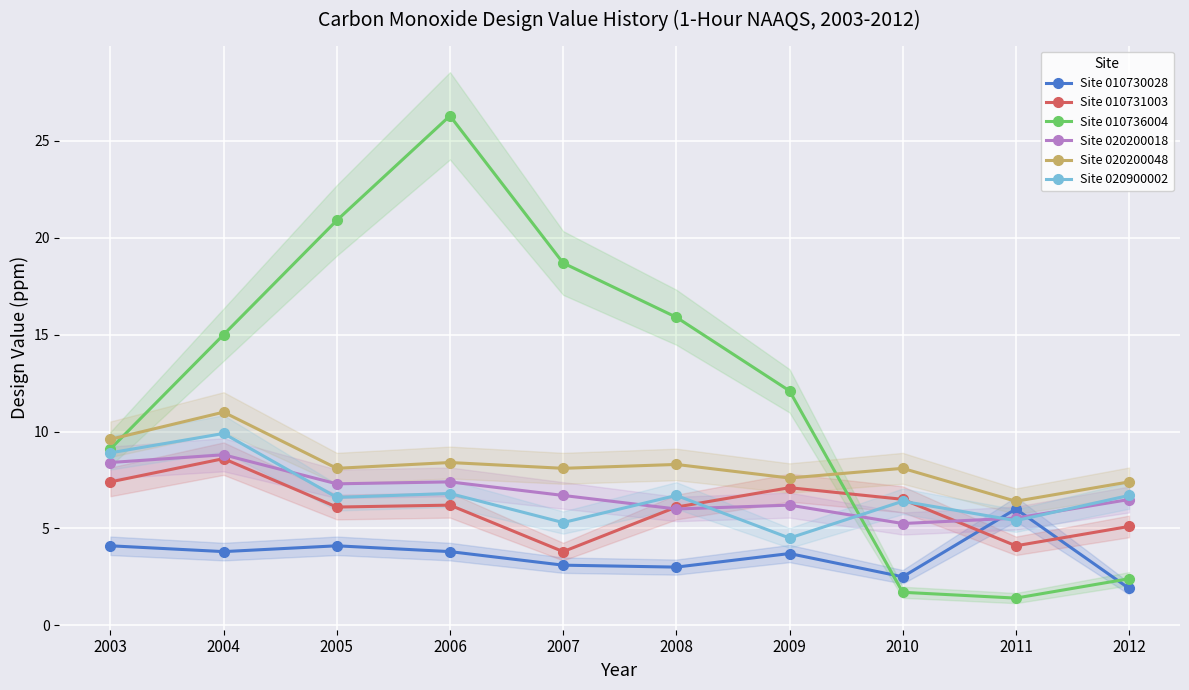

How many data points in Site 010731003 are less than 6?

3